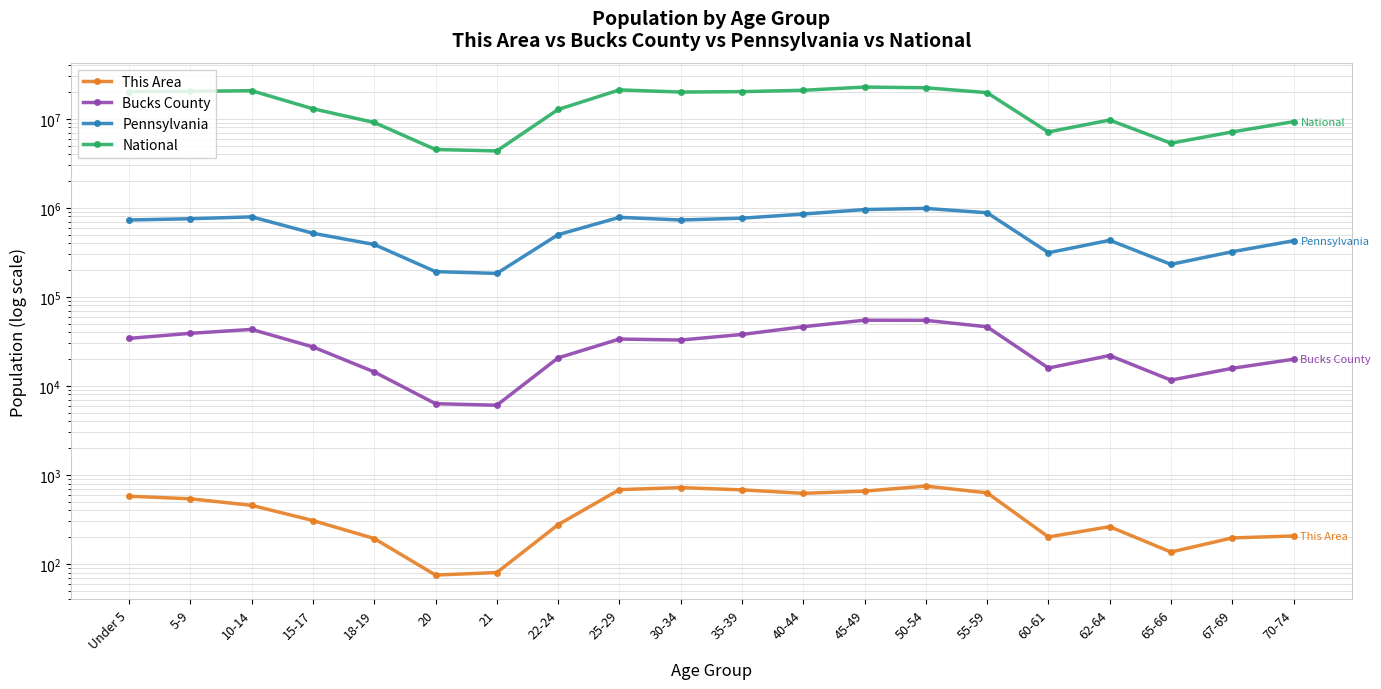

List the labels in order of National value, largest first.

45-49, 50-54, 25-29, 40-44, 10-14, 5-9, Under 5, 35-39, 30-34, 55-59, 15-17, 22-24, 62-64, 70-74, 18-19, 67-69, 60-61, 65-66, 20, 21